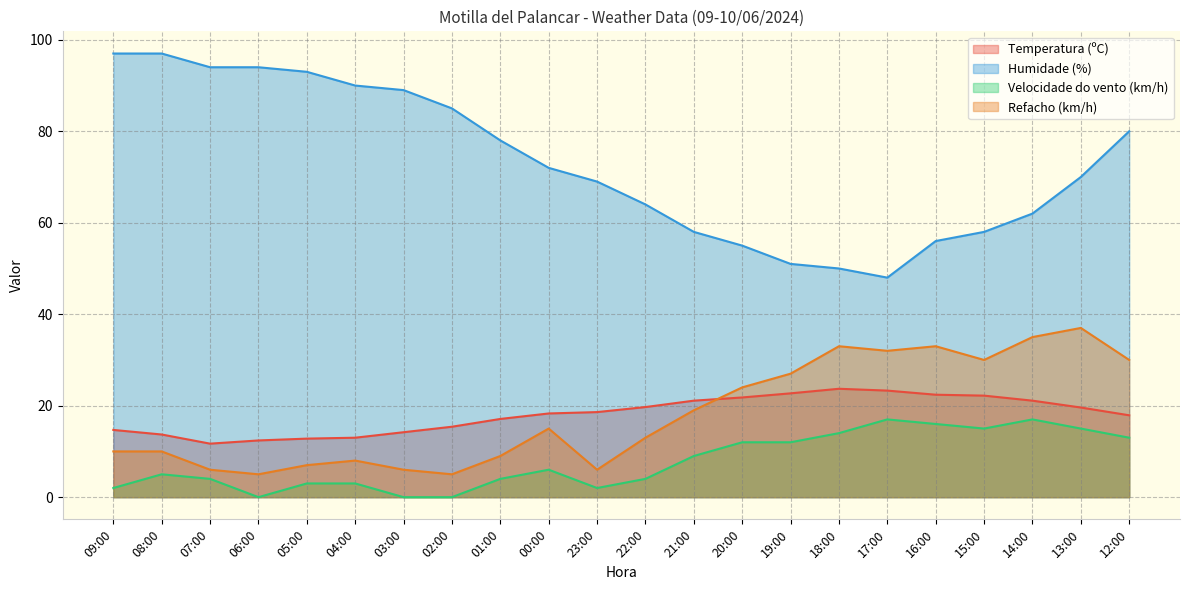

Is it true that Refacho (km/h) equals 51.2 at 13:00?

False